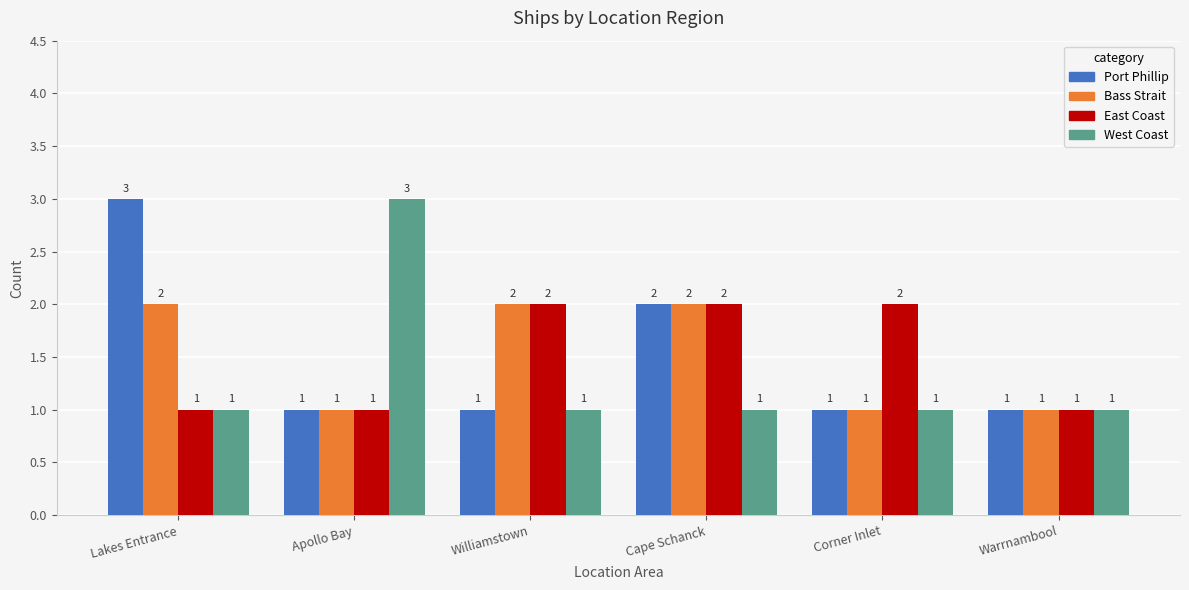

What is the total value across all series at Warrnambool?

4